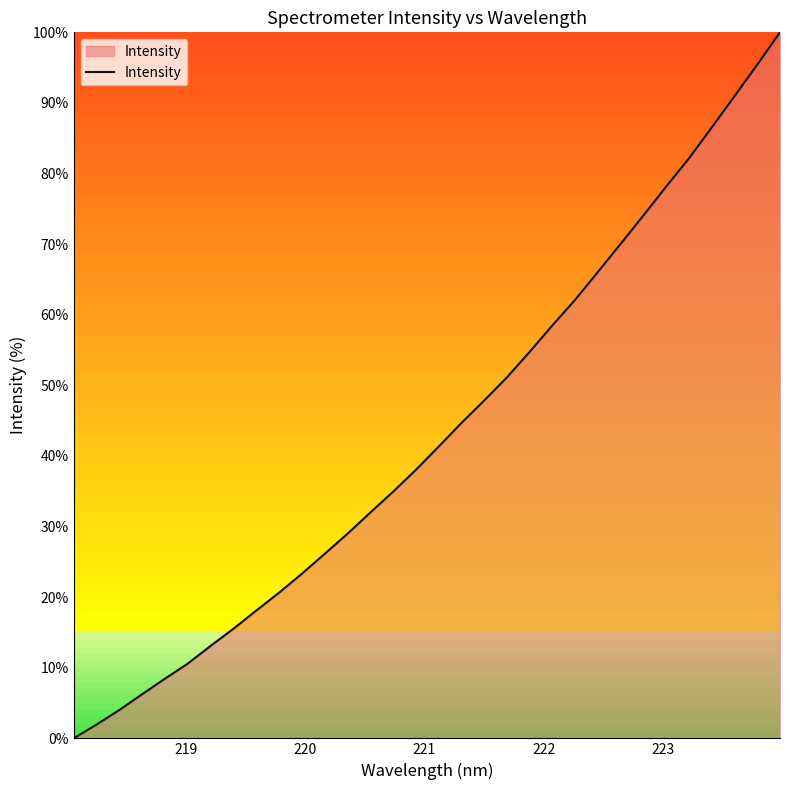

What is the difference between the maximum and minimum values?

100.0